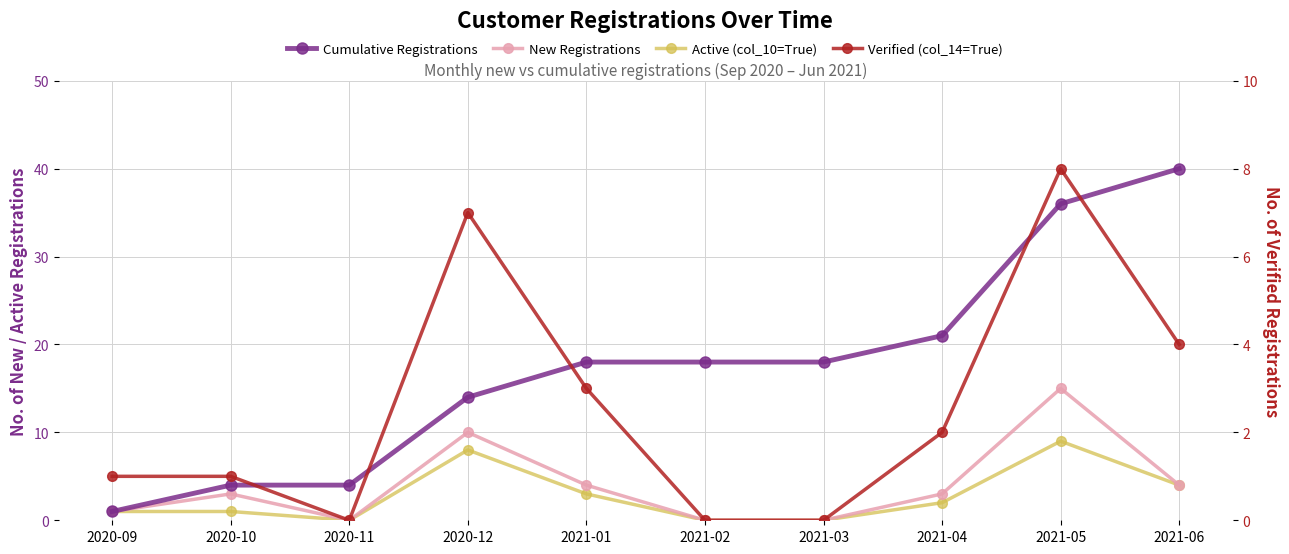

What is the difference between the highest and lowest values at 2020-10?

3